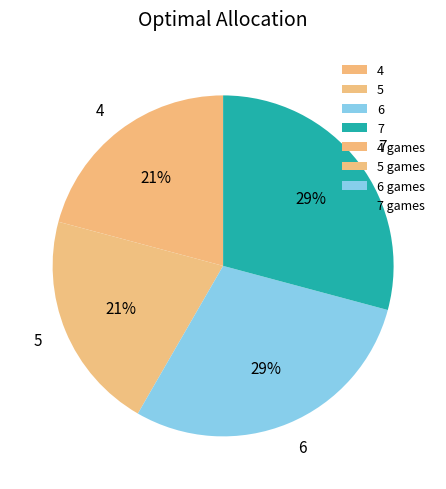

To the nearest percent, what percentage of the pie is 4?

21%